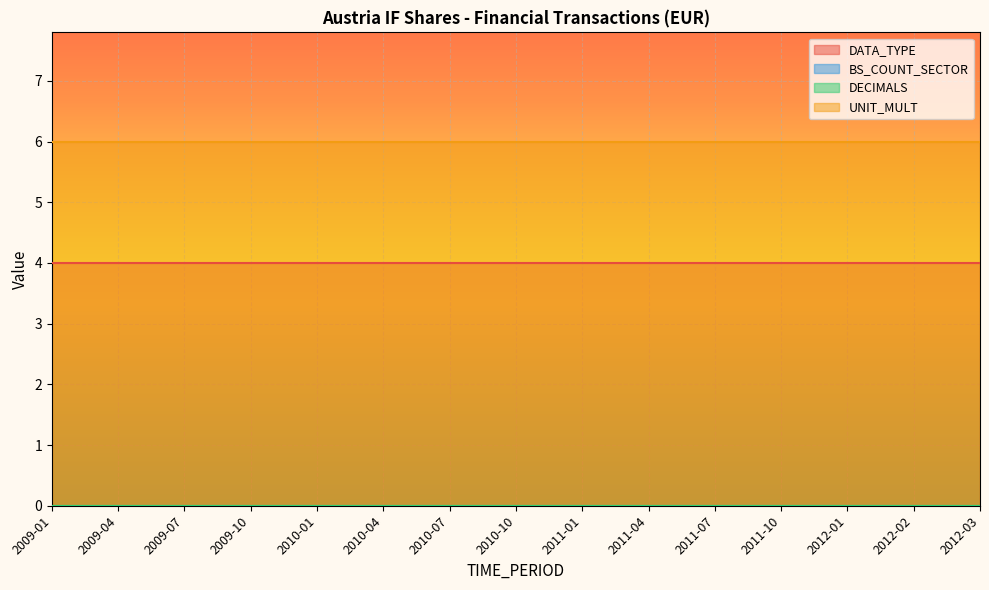

Between 2009-01 and 2011-07, which series saw the biggest shift?

DATA_TYPE